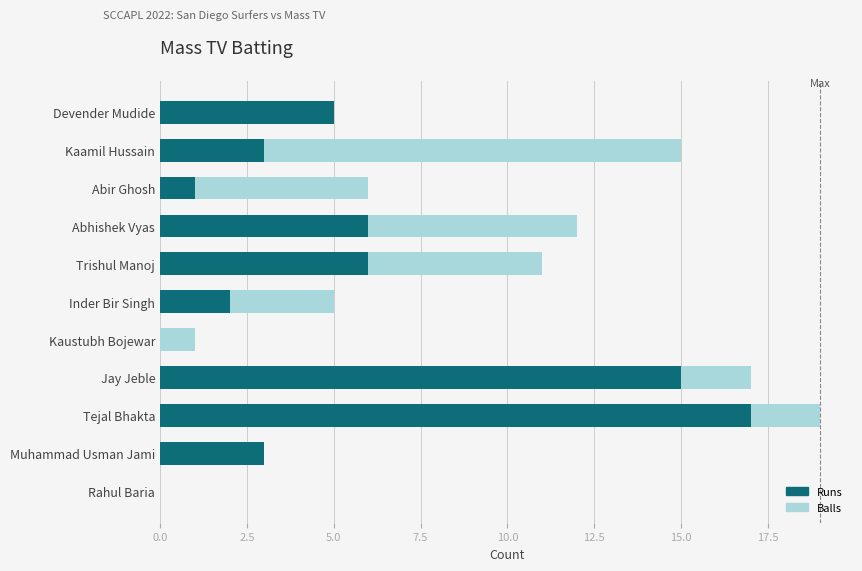

Between Kaamil Hussain and Trishul Manoj, which series saw the biggest shift?

Balls